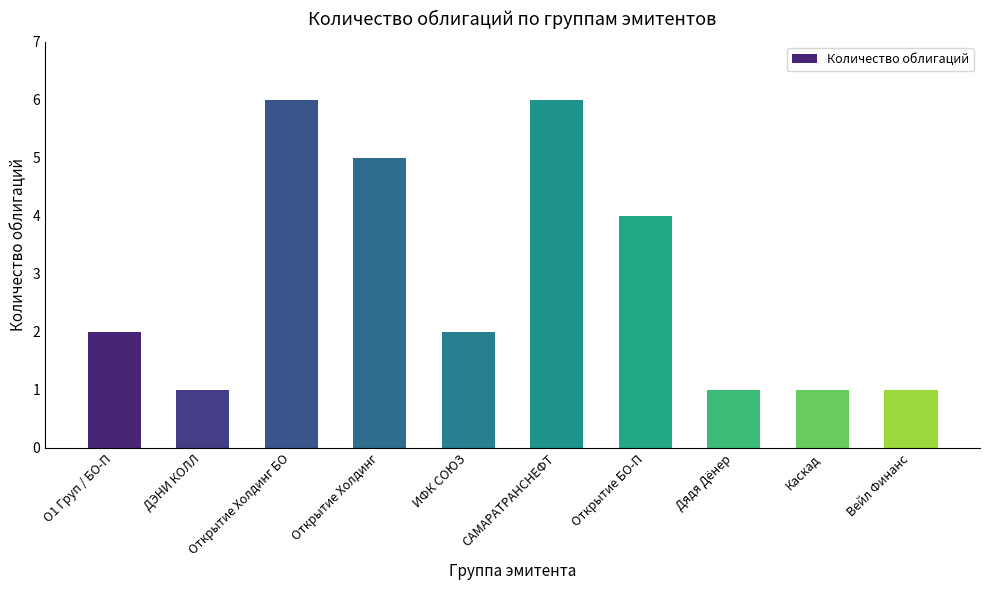

Reading left to right, transcribe all the data shown in this chart.

О1 Груп / БО-П=2	ДЭНИ КОЛЛ=1	Открытие Холдинг БО=6	Открытие Холдинг=5	ИФК СОЮЗ=2	САМАРАТРАНСНЕФТ=6	Открытие БО-П=4	Дядя Дёнер=1	Каскад=1	Вейл Финанс=1